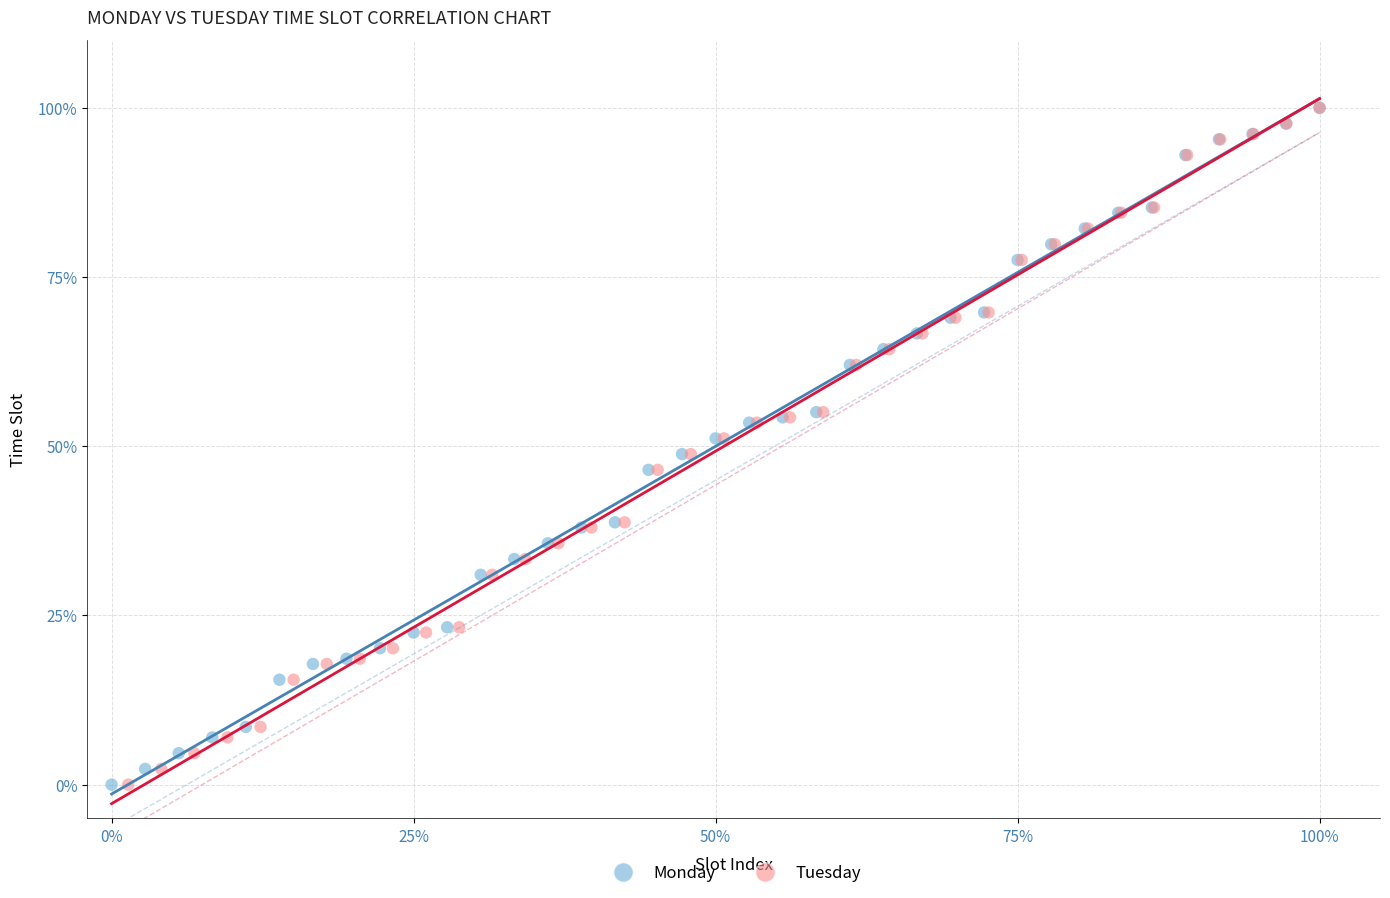

What are all the series names shown in the legend?

Monday, Tuesday